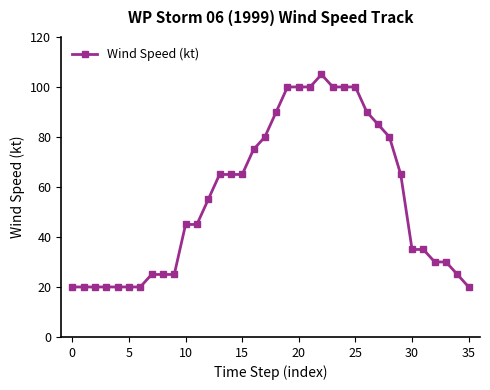

True or false: the data has more than 0 interior local peaks.

True